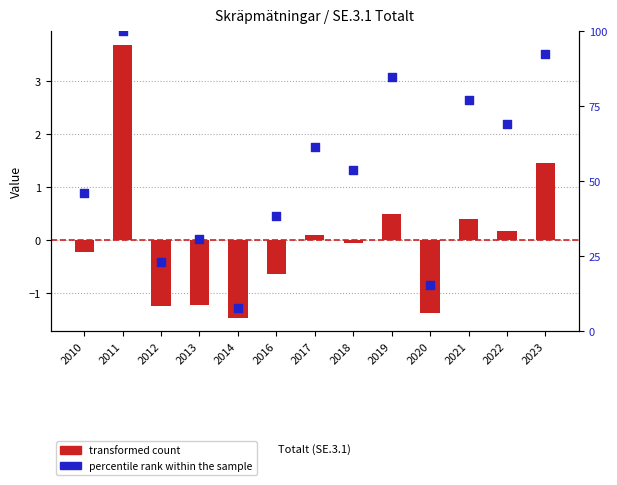

Which series contains the lowest Y value?

transformed count